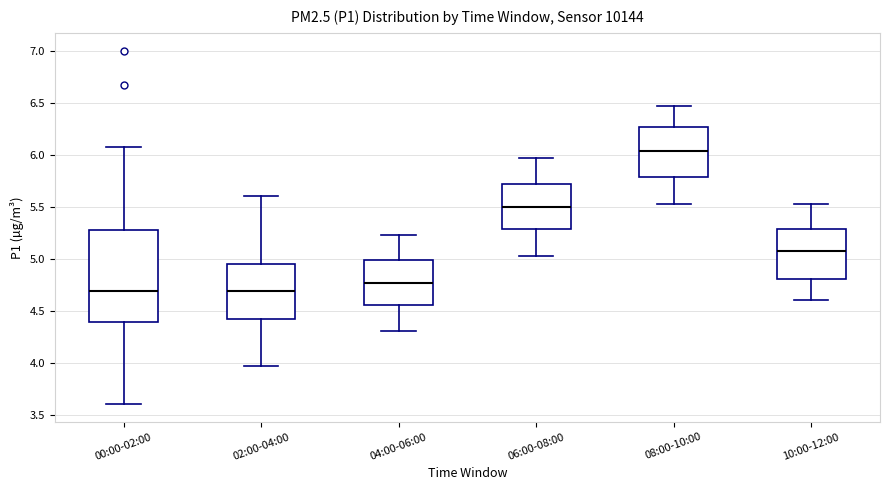

Where does the upper whisker of the box for 00:00-02:00 end on the y-axis? The values are not printed on the chart, so give them approximately, as read against the axis.

6.05